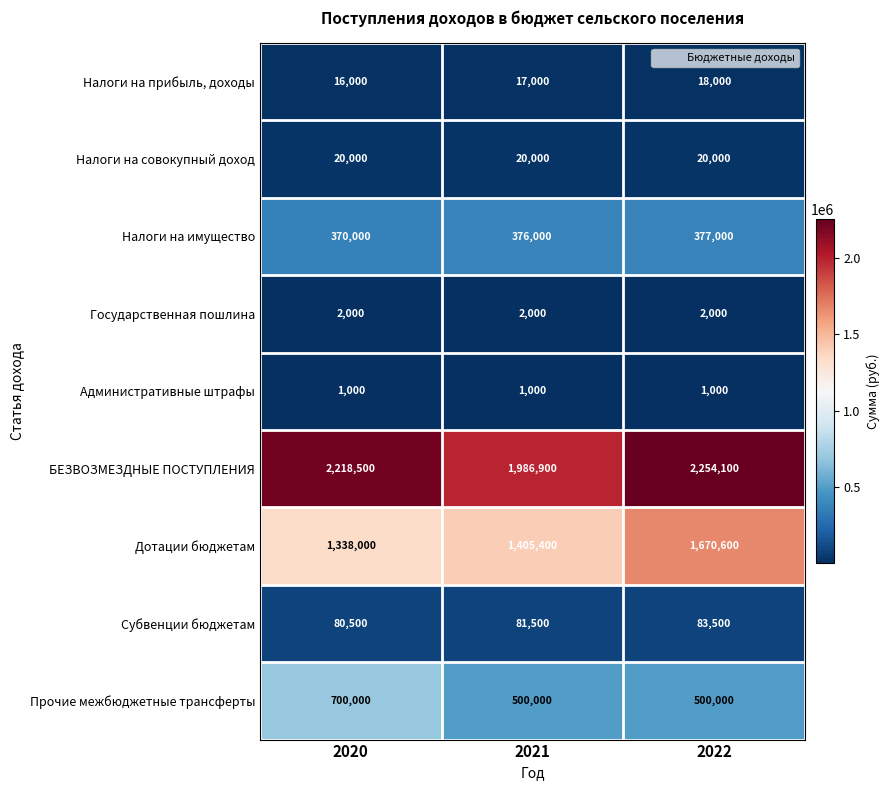

What is the average value of the Прочие межбюджетные трансферты series?

566667